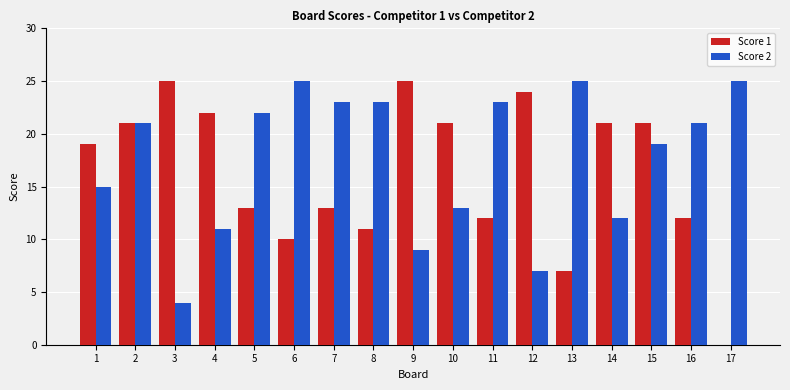

What is the greatest value displayed?

25